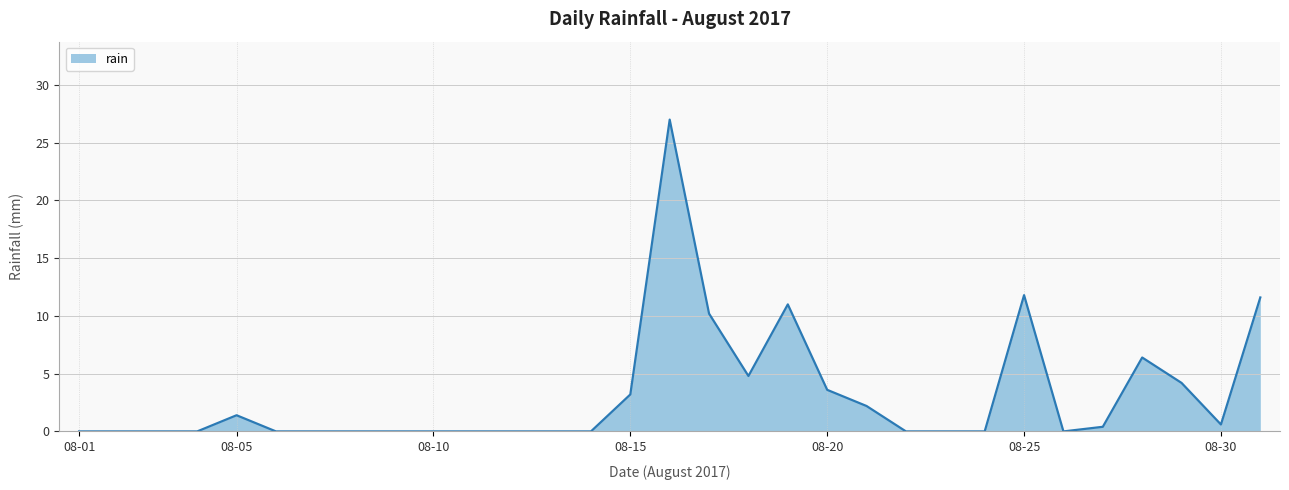

What is the greatest value displayed?

27.0